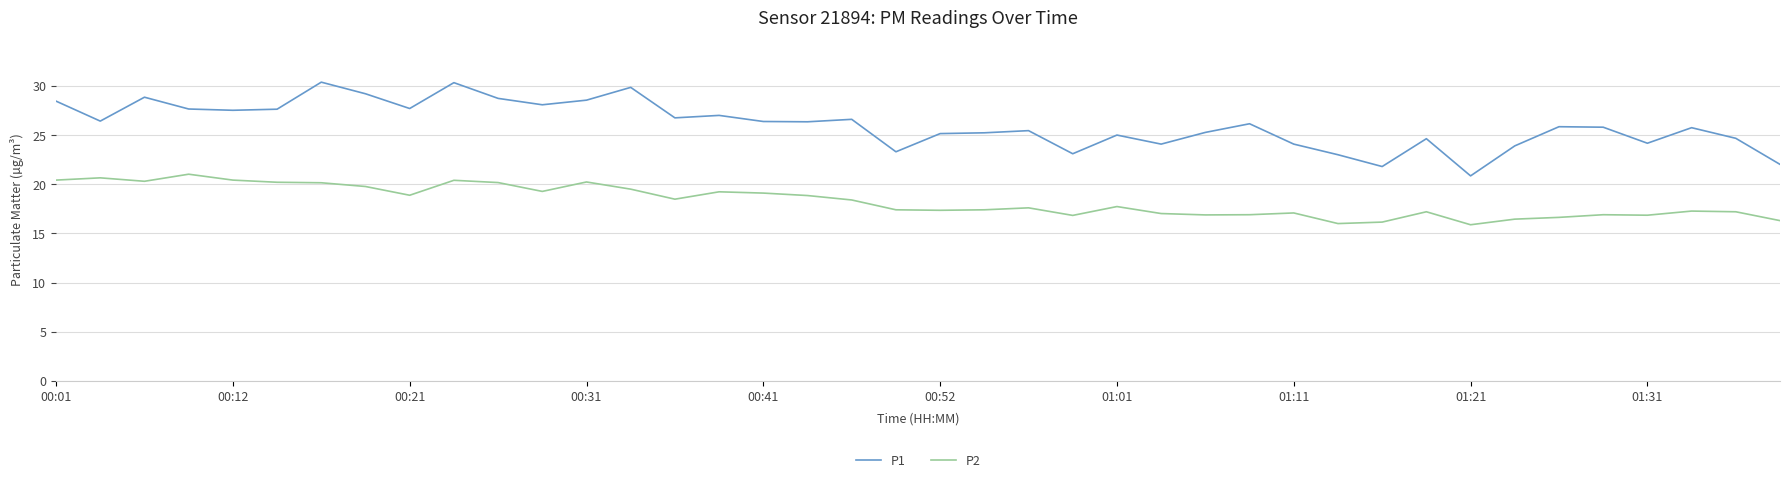

What is the difference between the maximum and minimum values in the P2 series?

5.1